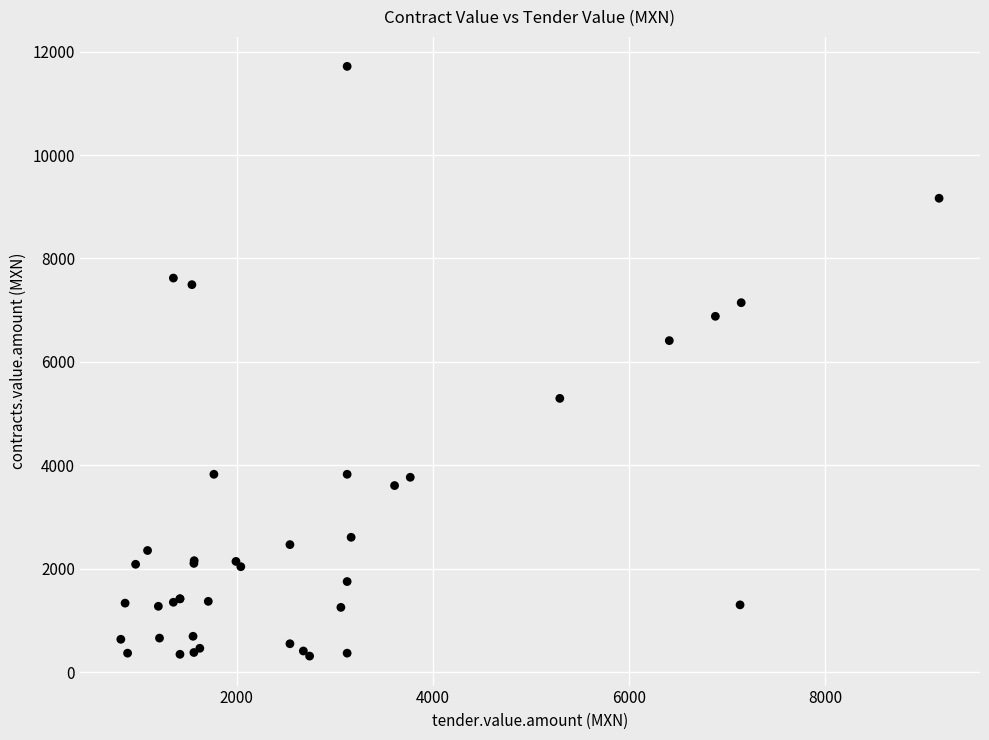

What Y value in the scatter plot is closest to 6013?

6412.2